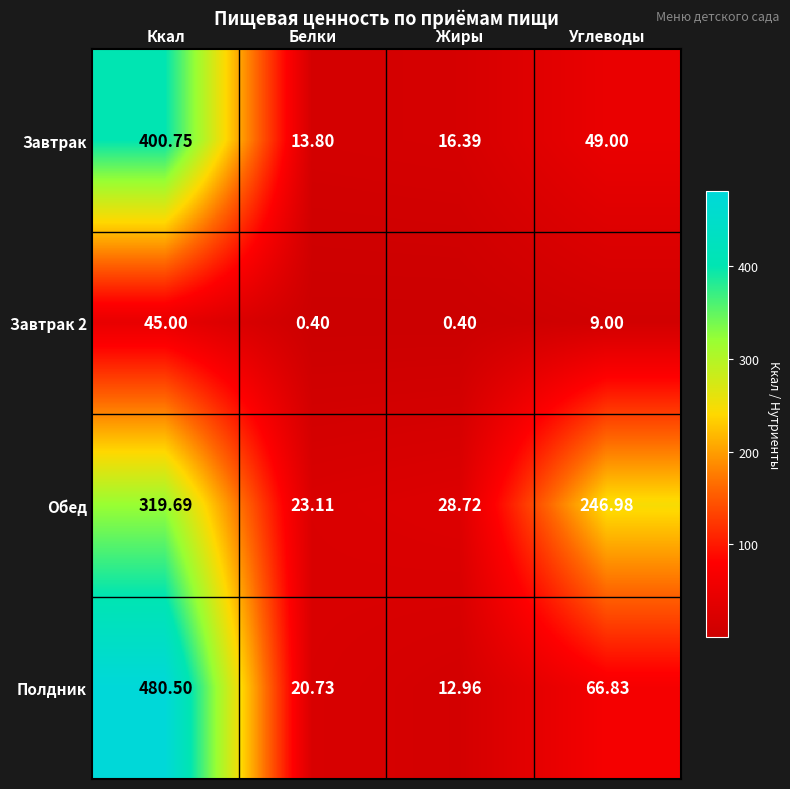

At which category is the sum across all series the highest?

Ккал